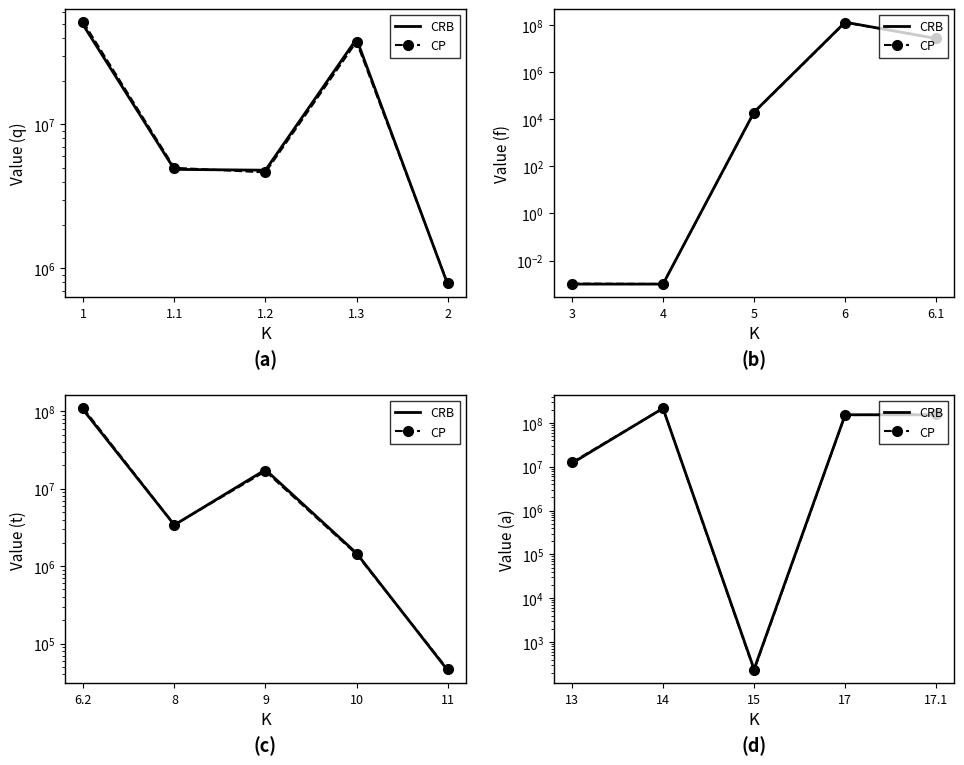

List the series in order of their overall mean, highest first.

CP, CRB